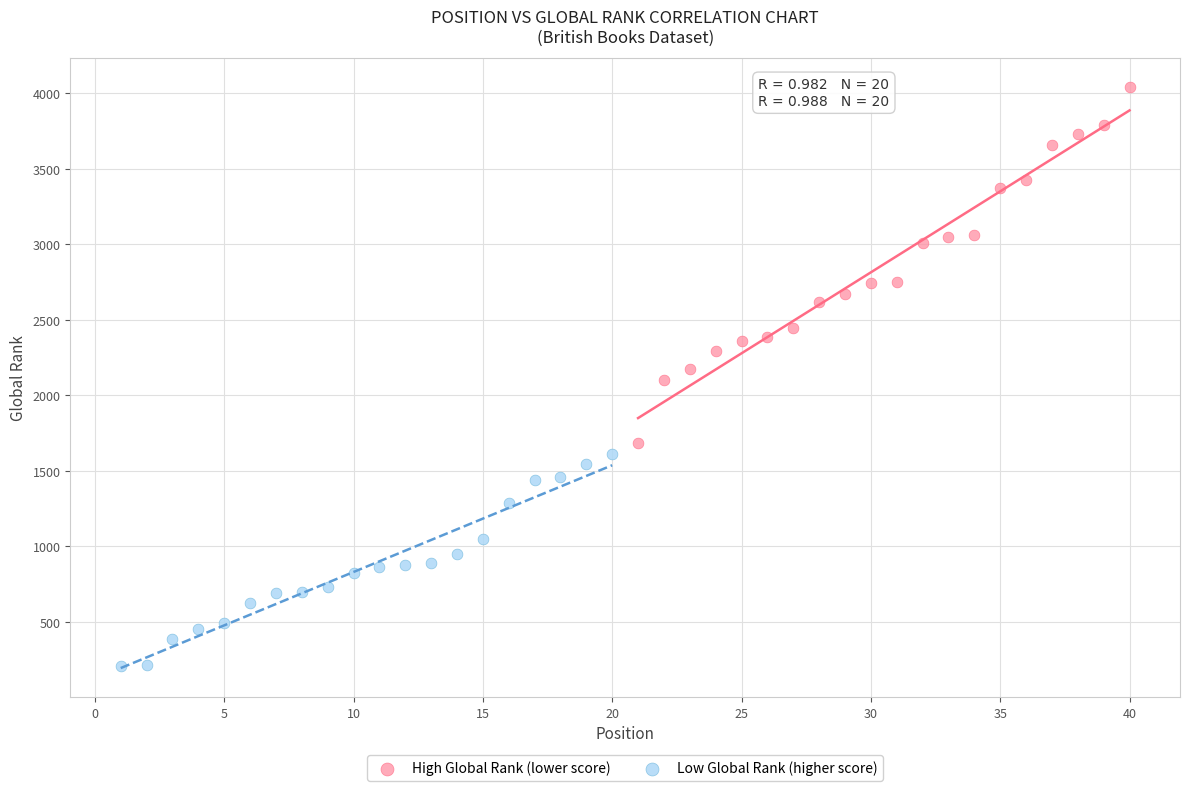

Which series has the widest spread of Y values?

High Global Rank (lower score)